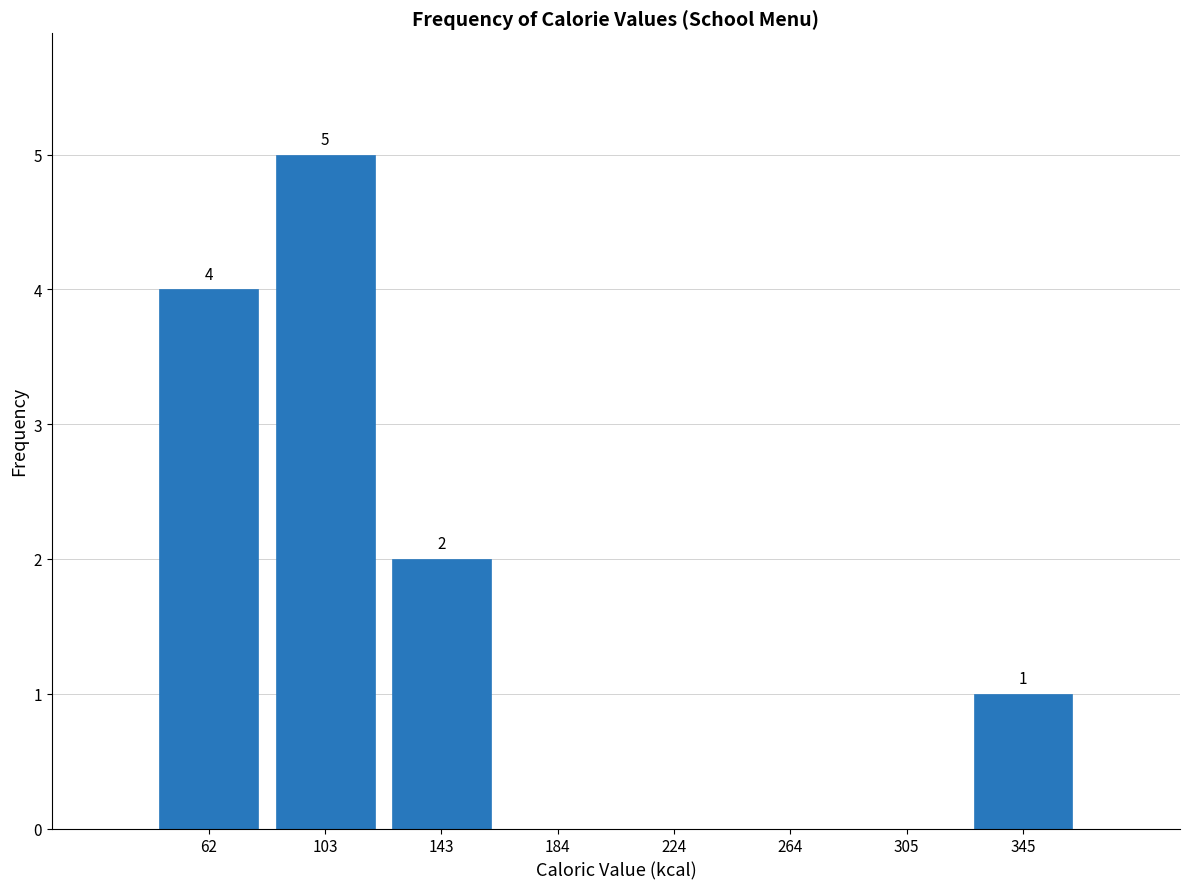

Over which range of the x-axis is the bar tallest?

80 to 125